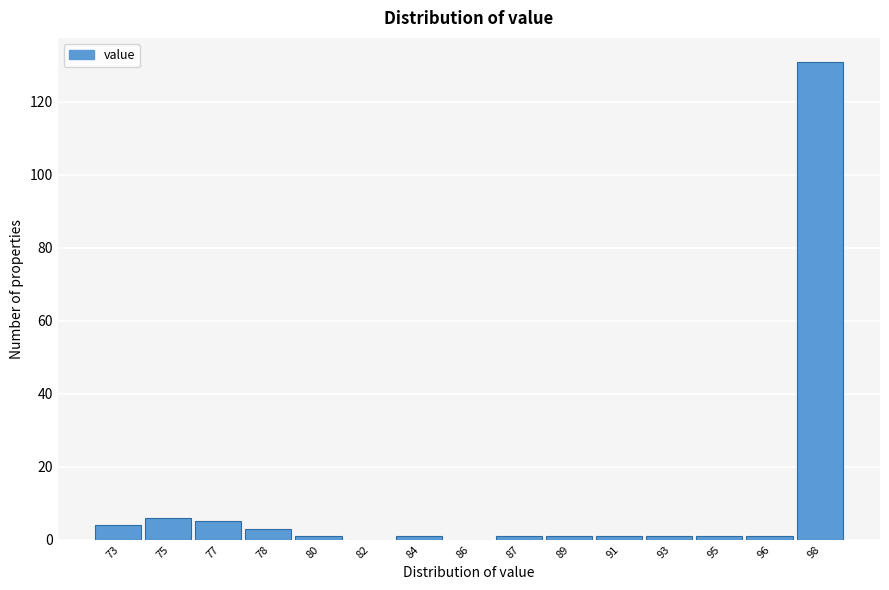

Reading left to right, what are all the values shown in this chart?

73=4	75=6	77=5	78=3	80=1	82=0	84=1	86=0	87=1	89=1	91=1	93=1	95=1	96=1	98=131